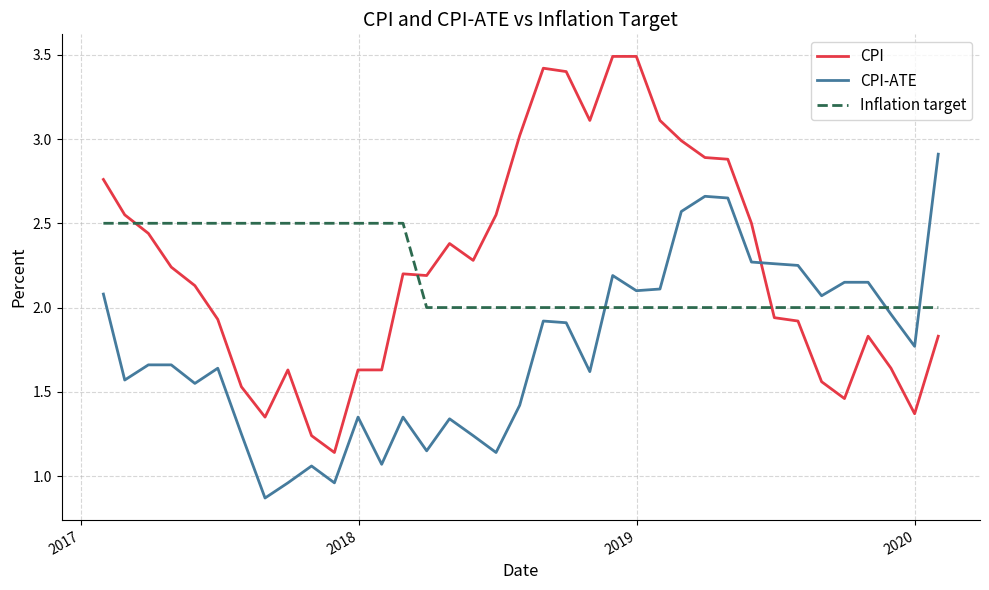

Which series has the largest range (max minus min)?

CPI